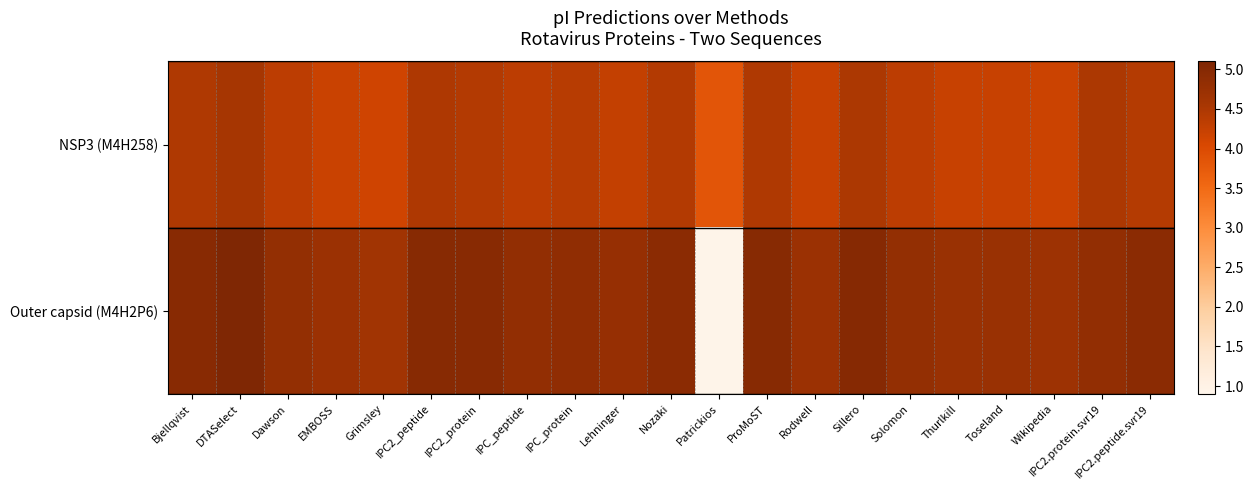

Between IPC_protein and Wikipedia, which series saw the biggest shift?

NSP3 (M4H258)